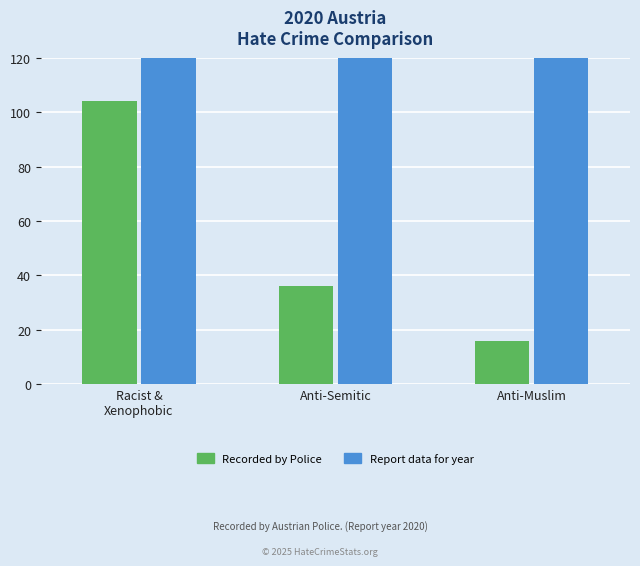

True or false: Report data for year has a value of 1219 at Racist &
Xenophobic.

False